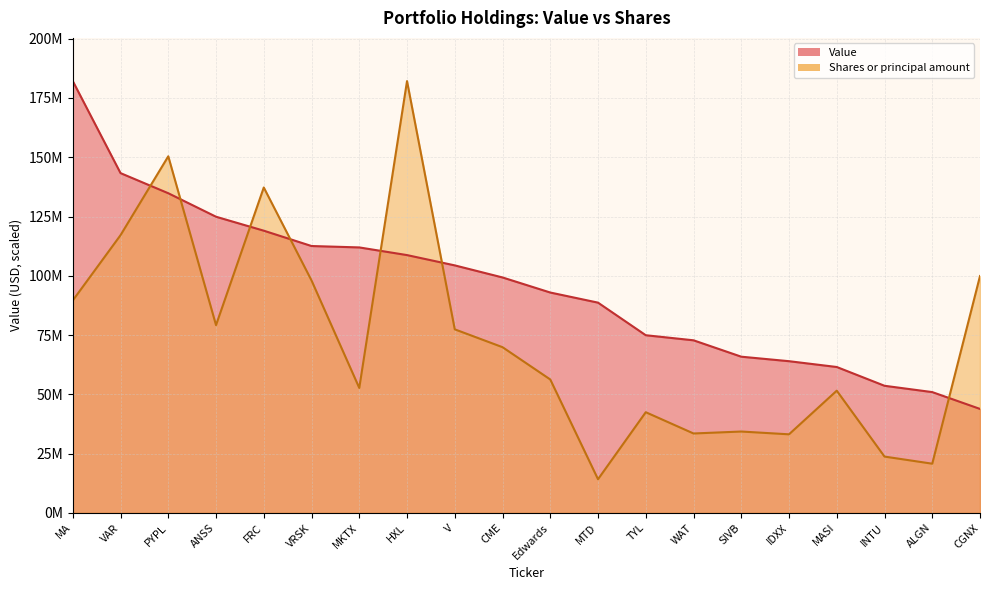

At which category is the sum across all series the highest?

HXL